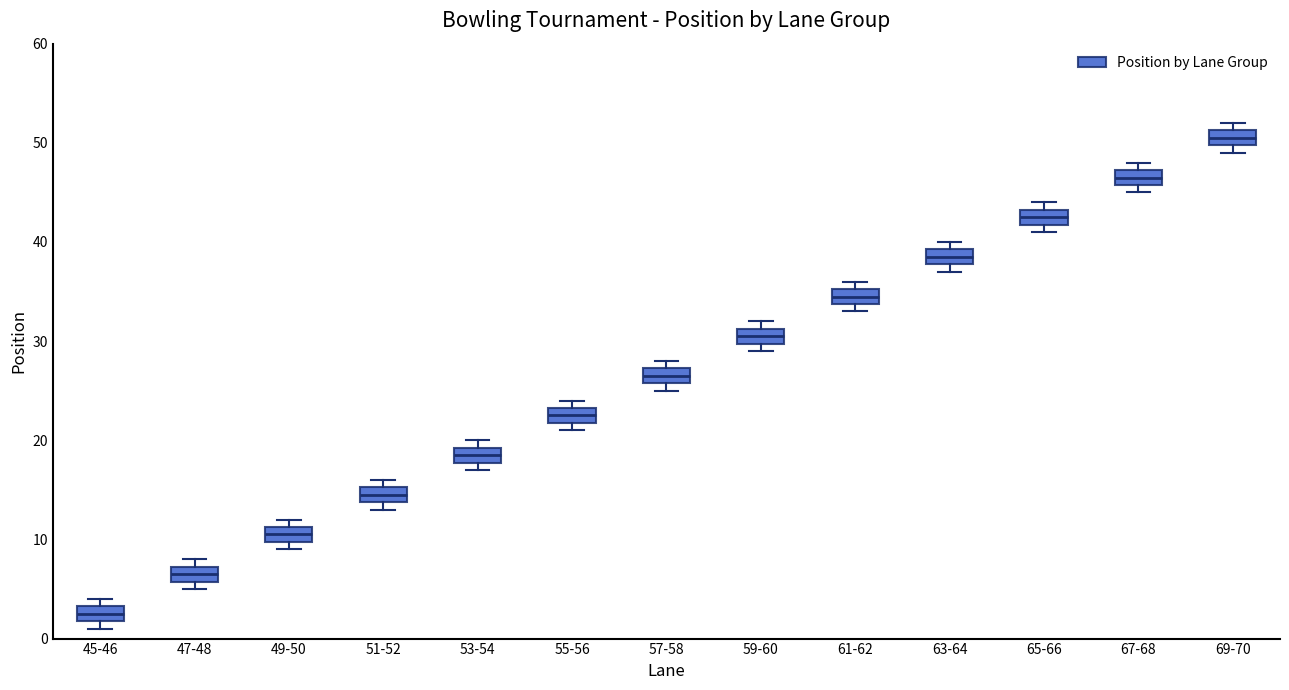

Reading left to right, read every box against the y-axis: the position of its median line, the range the box covers, and the ends of its whiskers. The values are not printed on the chart, so give them approximately, as read against the axis.

45-46: median 3 (inside the box), box 2 to 3, whiskers 1 to 4
47-48: median 7 (inside the box), box 6 to 7, whiskers 5 to 8
49-50: median 11 (inside the box), box 10 to 11, whiskers 9 to 12
51-52: median 15 (inside the box), box 14 to 15, whiskers 13 to 16
53-54: median 19 (inside the box), box 18 to 19, whiskers 17 to 20
55-56: median 23 (inside the box), box 22 to 23, whiskers 21 to 24
57-58: median 27 (inside the box), box 26 to 27, whiskers 25 to 28
59-60: median 31 (inside the box), box 30 to 31, whiskers 29 to 32
61-62: median 35 (inside the box), box 34 to 35, whiskers 33 to 36
63-64: median 39 (inside the box), box 38 to 39, whiskers 37 to 40
65-66: median 43 (inside the box), box 42 to 43, whiskers 41 to 44
67-68: median 47 (inside the box), box 46 to 47, whiskers 45 to 48
69-70: median 51 (inside the box), box 50 to 51, whiskers 49 to 52